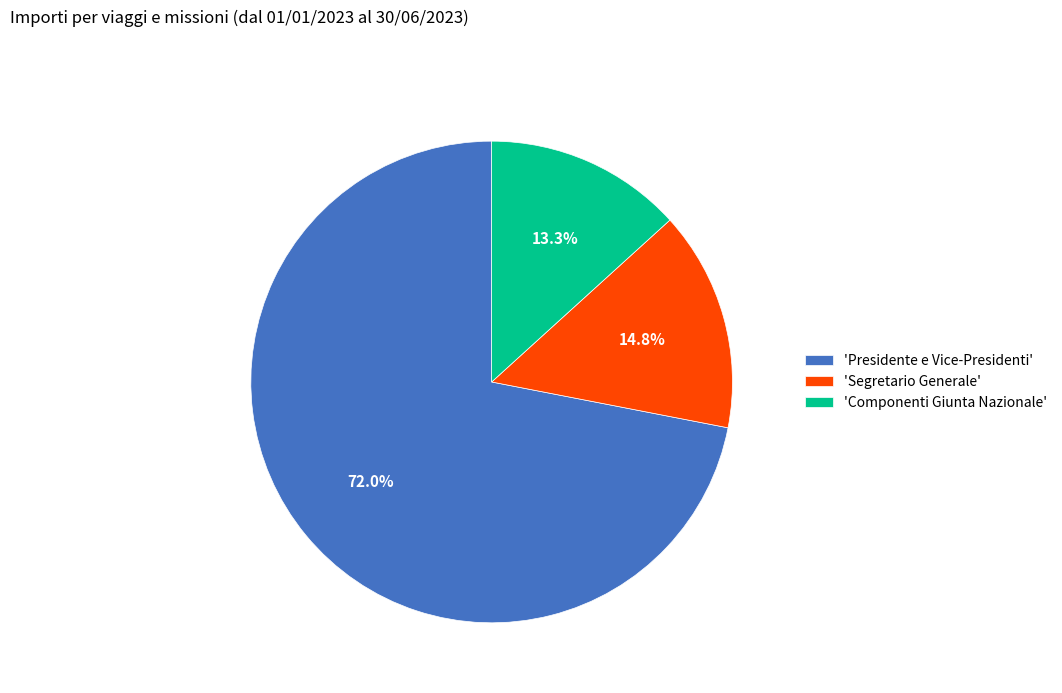

Between 'Presidente e Vice-Presidenti' and 'Segretario Generale', which is larger?

'Presidente e Vice-Presidenti'